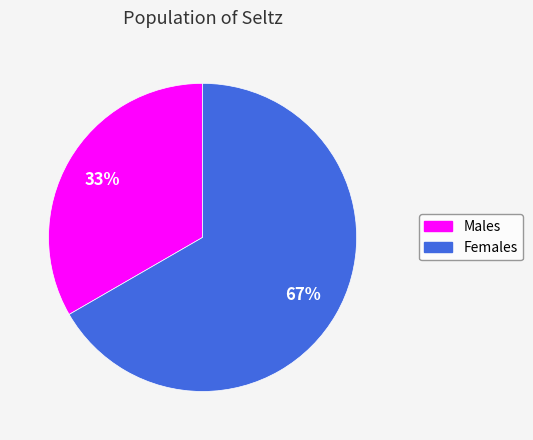

To the nearest percent, what is the average slice percentage?

50%